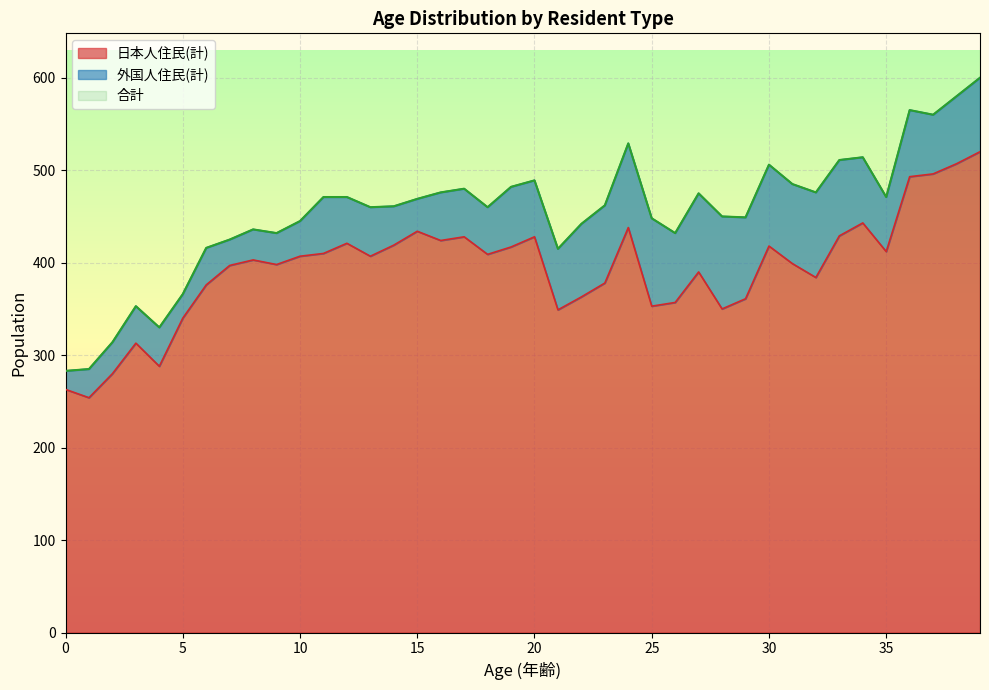

Where does the 合計 series first go above 462?

11